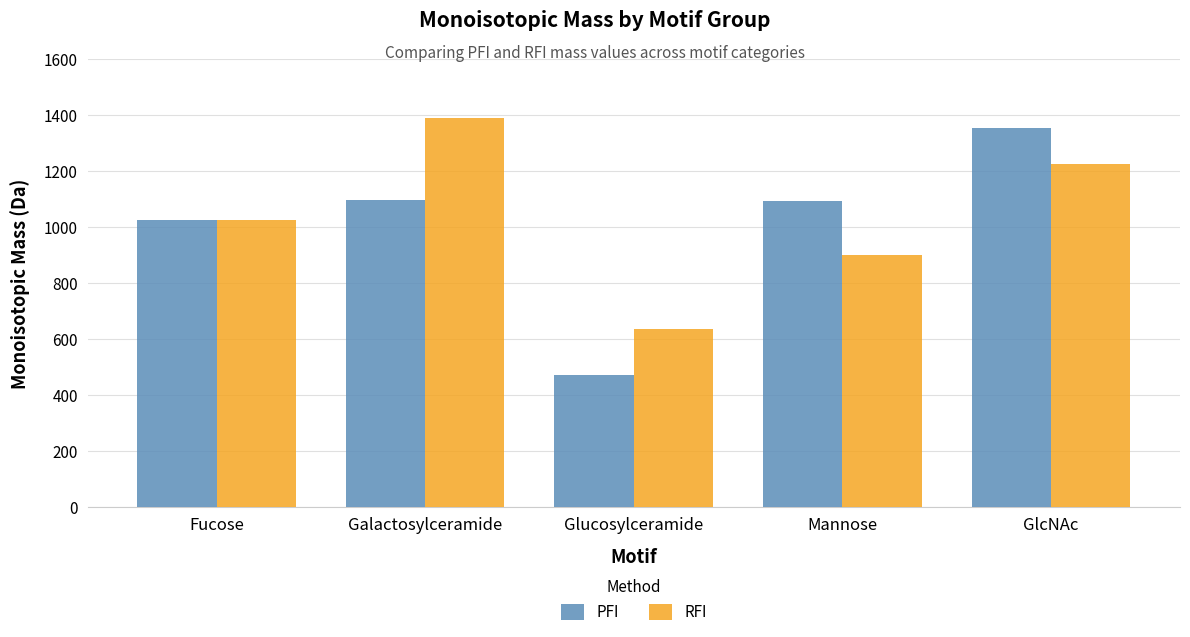

What are all the series names shown in the legend?

PFI, RFI